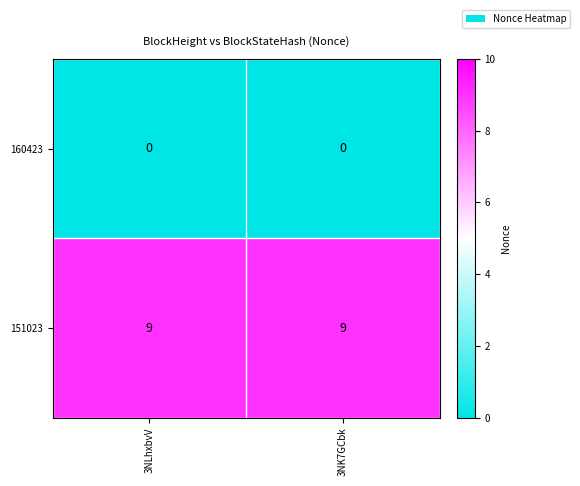

Reading left to right, list all the values displayed in this chart.

160423: 0	0
151023: 9	9